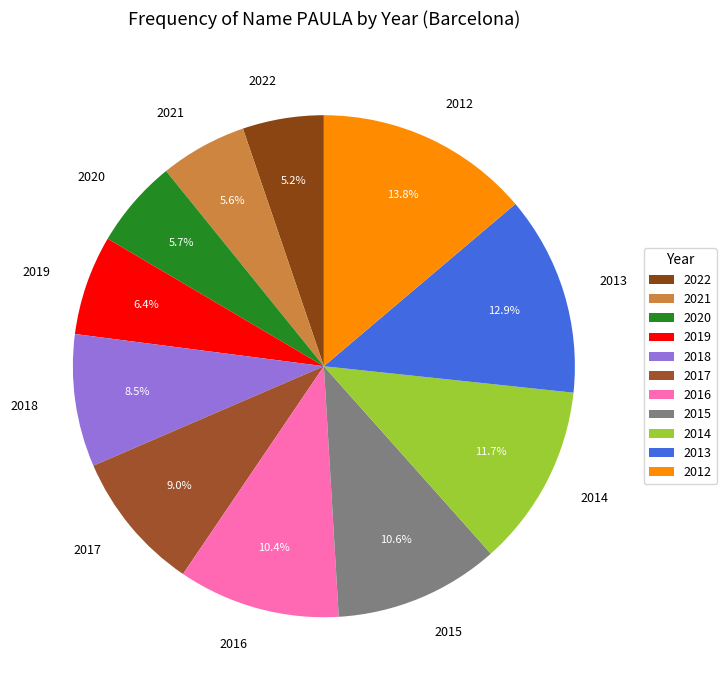

Is the sum of 2018 and 2012 greater than half?

No